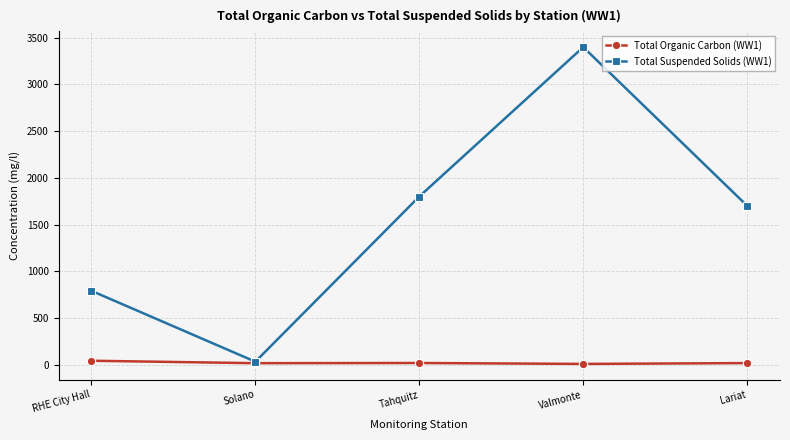

Is this an area chart (filled region under the line)?

No